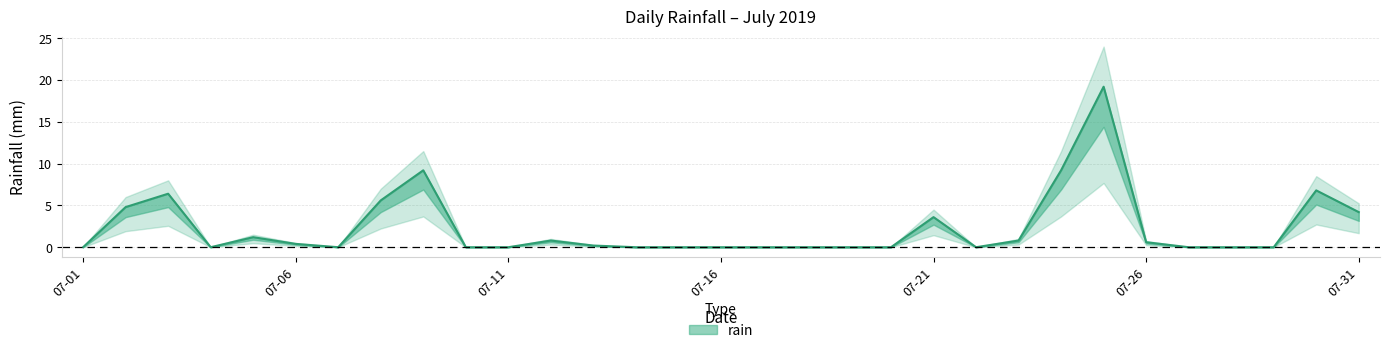

How many lines are shown in the chart?

1